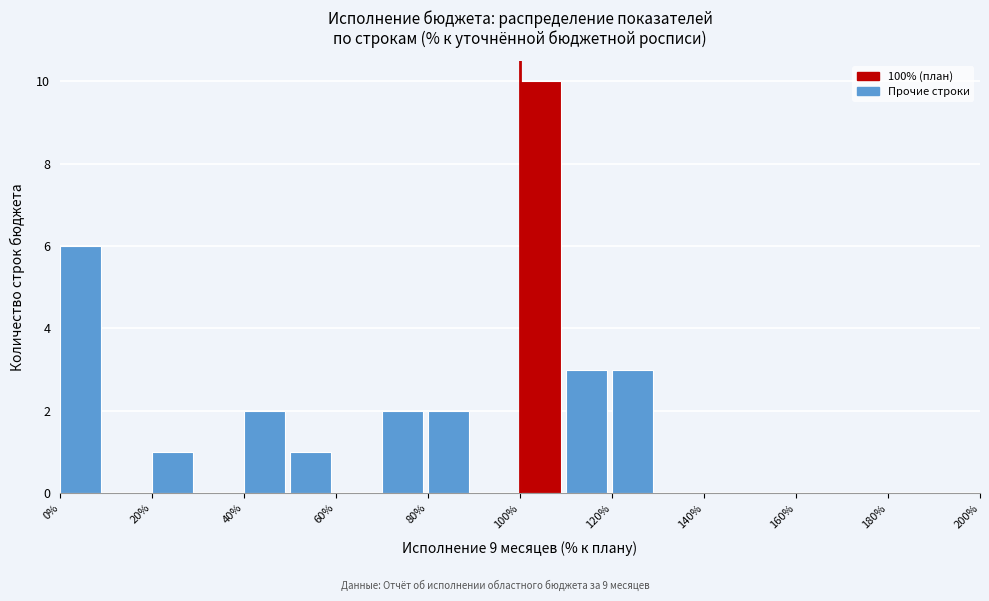

How tall is the bar that spans 120 to 130 on the x-axis? The values are not printed on the chart, so give them approximately, as read against the axis.

3